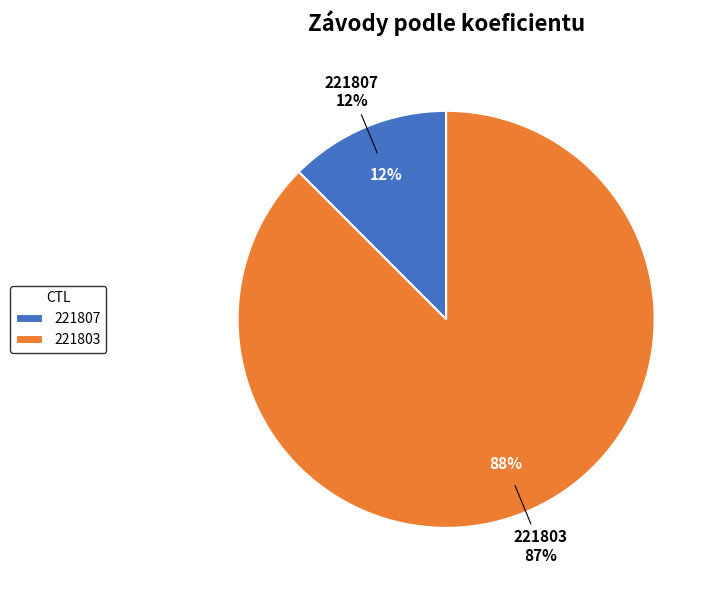

Is it true that 221803 is 88% of the pie?

True